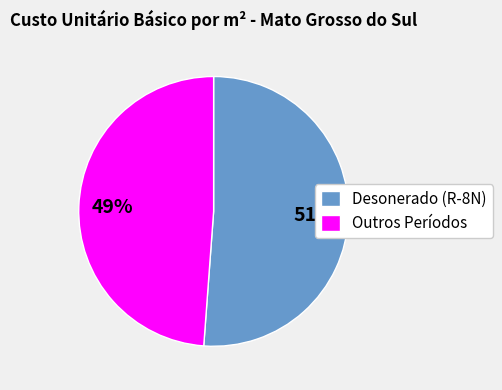

To the nearest percent, what is the difference between the largest and smallest slice percentages?

2%